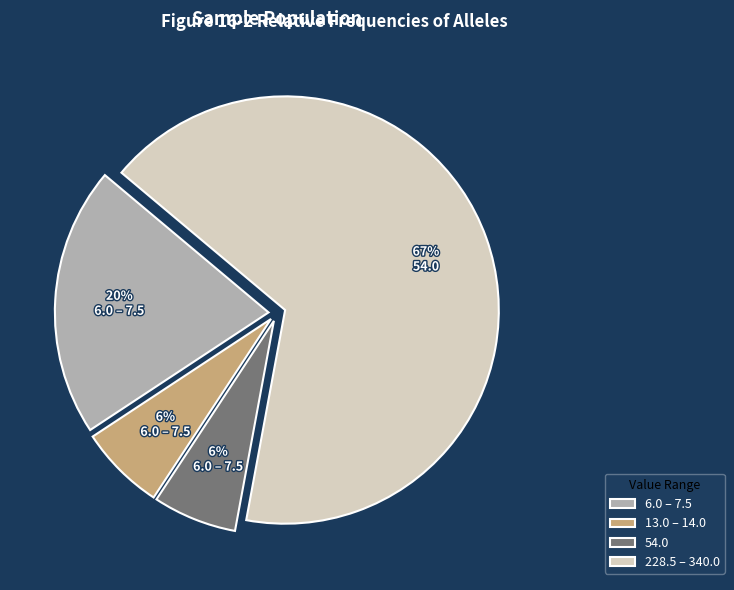

What is the largest slice in the pie chart?

228.5 – 340.0